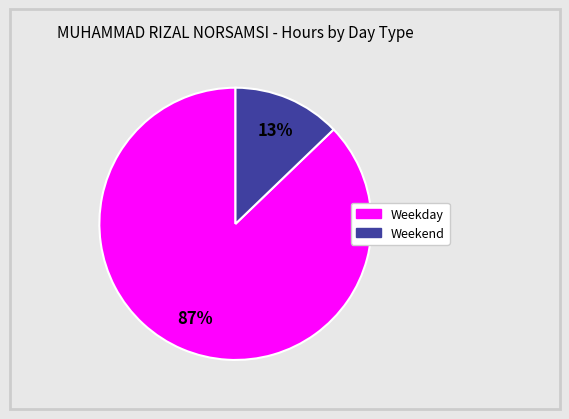

To the nearest percent, what is the difference between the largest and smallest slice percentages?

74%